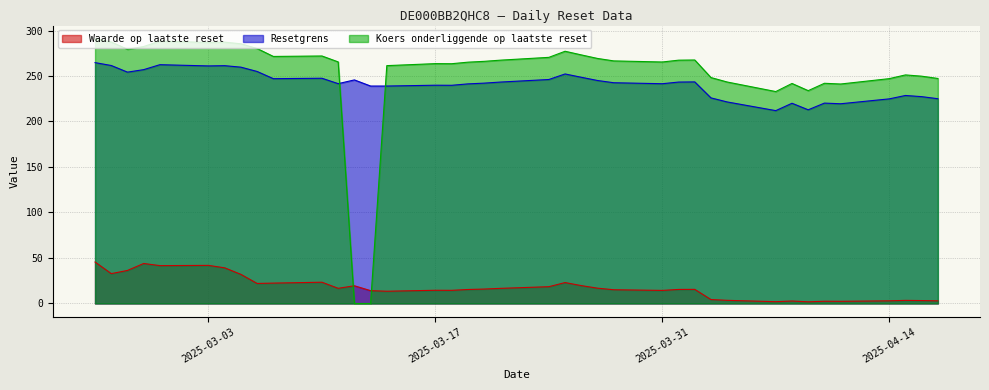

Reading left to right, list all the values displayed in this chart.

Waarde op laatste reset: 2025-04-17=2.9	2025-04-16=3.2	2025-04-15=3.4	2025-04-14=2.9	2025-04-11=2.3	2025-04-10=2.4	2025-04-09=1.8	2025-04-08=2.7	2025-04-07=1.9	2025-04-04=3.4	2025-04-03=4.3	2025-04-02=15.5	2025-04-01=15.4	2025-03-31=14.3	2025-03-28=15.1	2025-03-27=16.8	2025-03-26=19.6	2025-03-25=23.0	2025-03-24=18.4	2025-03-21=16.6	2025-03-20=15.8	2025-03-19=15.3	2025-03-18=14.4	2025-03-17=14.5	2025-03-14=13.4	2025-03-13=14.1	2025-03-12=19.4	2025-03-11=16.6	2025-03-10=23.3	2025-03-07=22.4	2025-03-06=22.0	2025-03-05=32.0	2025-03-04=39.1	2025-03-03=41.8	2025-02-28=41.6	2025-02-27=43.9	2025-02-26=36.3	2025-02-25=32.8	2025-02-24=45.5
Resetgrens: 2025-04-17=225.0	2025-04-16=227.3	2025-04-15=228.6	2025-04-14=224.9	2025-04-11=219.5	2025-04-10=220.2	2025-04-09=212.8	2025-04-08=220.0	2025-04-07=211.9	2025-04-04=221.5	2025-04-03=226.0	2025-04-02=243.5	2025-04-01=243.3	2025-03-31=241.5	2025-03-28=242.6	2025-03-27=245.1	2025-03-26=248.6	2025-03-25=252.3	2025-03-24=246.2	2025-03-21=243.3	2025-03-20=242.2	2025-03-19=241.3	2025-03-18=239.8	2025-03-17=239.9	2025-03-14=239.0	2025-03-13=239.0	2025-03-12=245.7	2025-03-11=241.6	2025-03-10=247.5	2025-03-07=247.1	2025-03-06=255.0	2025-03-05=259.7	2025-03-04=261.4	2025-03-03=261.1	2025-02-28=262.4	2025-02-27=257.0	2025-02-26=254.3	2025-02-25=261.5	2025-02-24=264.7
Koers onderliggende op laatste reset: 2025-04-17=247.3	2025-04-16=249.8	2025-04-15=251.2	2025-04-14=247.1	2025-04-11=241.2	2025-04-10=242.0	2025-04-09=233.9	2025-04-08=241.8	2025-04-07=232.9	2025-04-04=243.4	2025-04-03=248.3	2025-04-02=267.6	2025-04-01=267.4	2025-03-31=265.4	2025-03-28=266.6	2025-03-27=269.3	2025-03-26=273.2	2025-03-25=277.2	2025-03-24=270.5	2025-03-21=267.4	2025-03-20=266.1	2025-03-19=265.2	2025-03-18=263.5	2025-03-17=263.6	2025-03-14=261.4	2025-03-13=0.0	2025-03-12=0.0	2025-03-11=265.5	2025-03-10=272.0	2025-03-07=271.5	2025-03-06=280.2	2025-03-05=285.4	2025-03-04=287.2	2025-03-03=286.9	2025-02-28=288.4	2025-02-27=282.4	2025-02-26=279.4	2025-02-25=287.4	2025-02-24=290.9